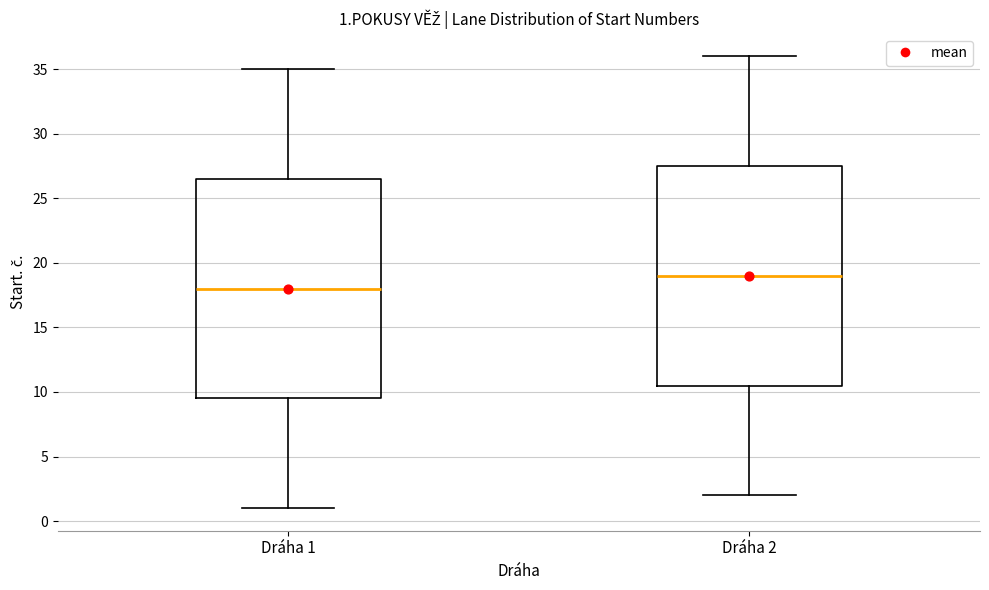

Which box's median line is the highest?

Dráha 2